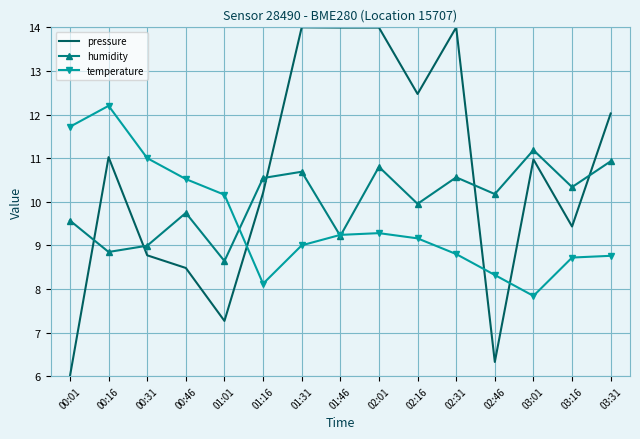

The value of humidity at 02:01 is 10.8. True or false?

True